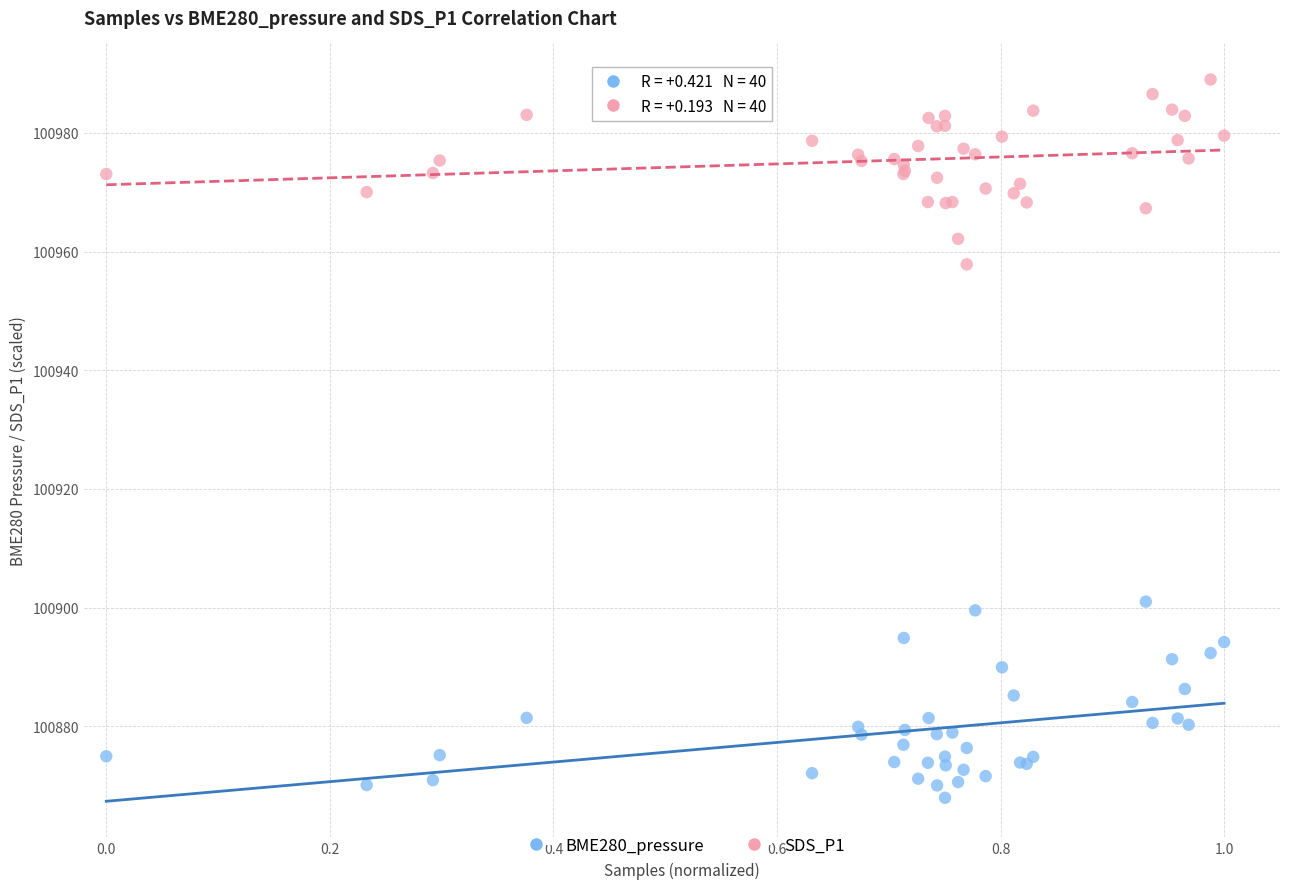

Which series contains the highest Y value?

SDS_P1